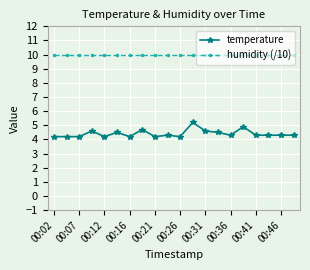

Which series has the largest range (max minus min)?

temperature